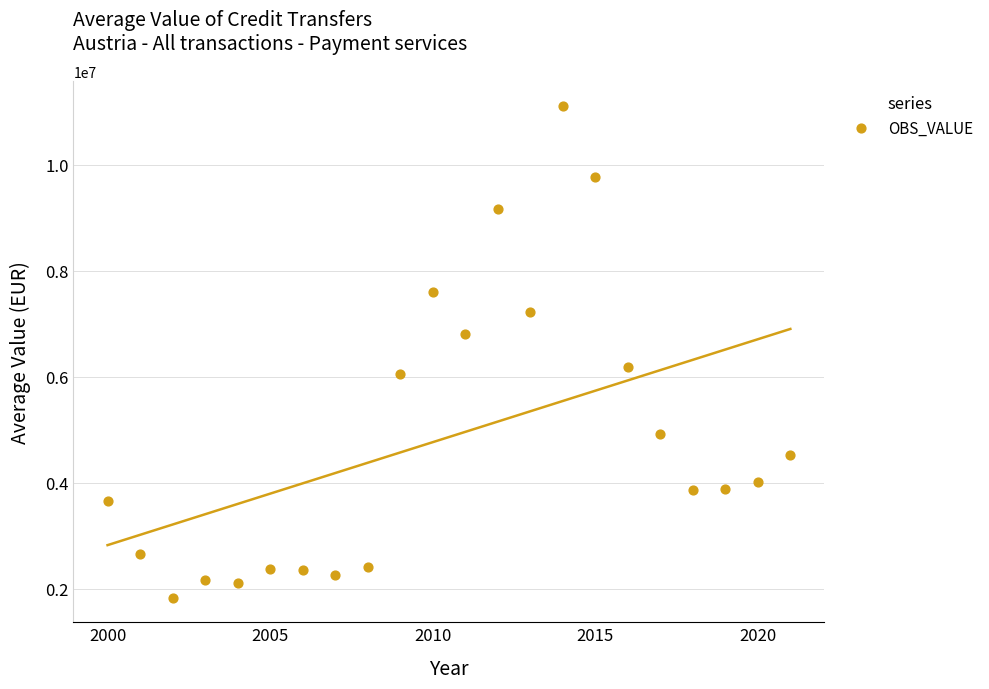

What is the range of X values (max minus min)?

21.0